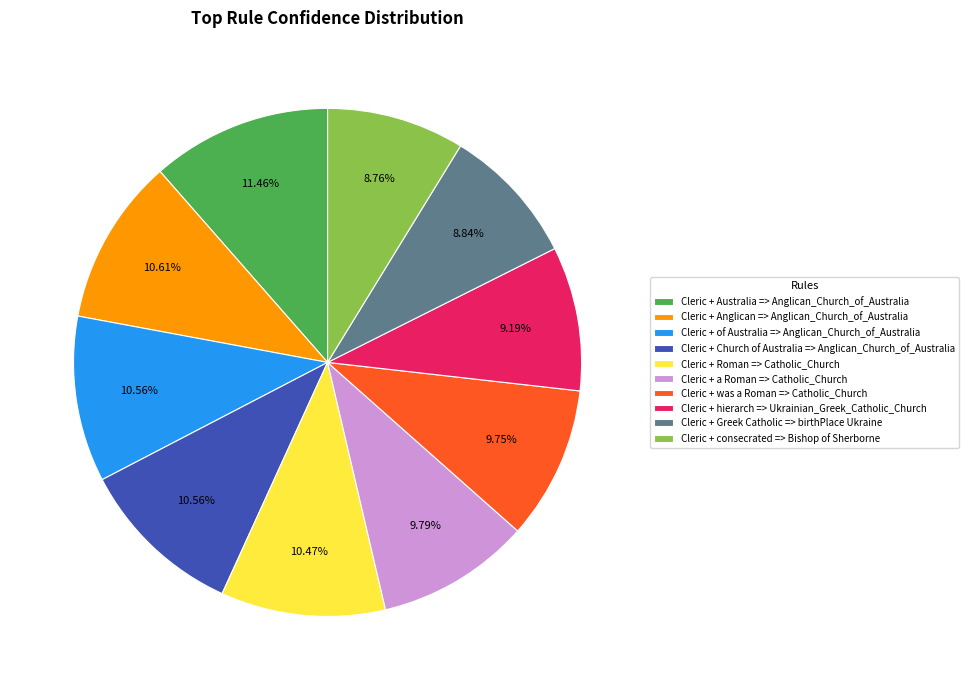

What portion of the pie excludes Cleric + a Roman => Catholic_Church?

90.2%